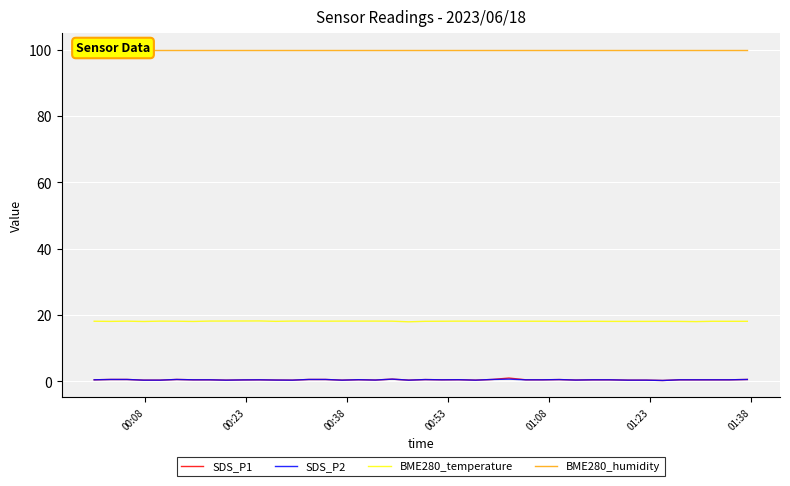

True or false: BME280_temperature and SDS_P1 intersect in this chart.

False